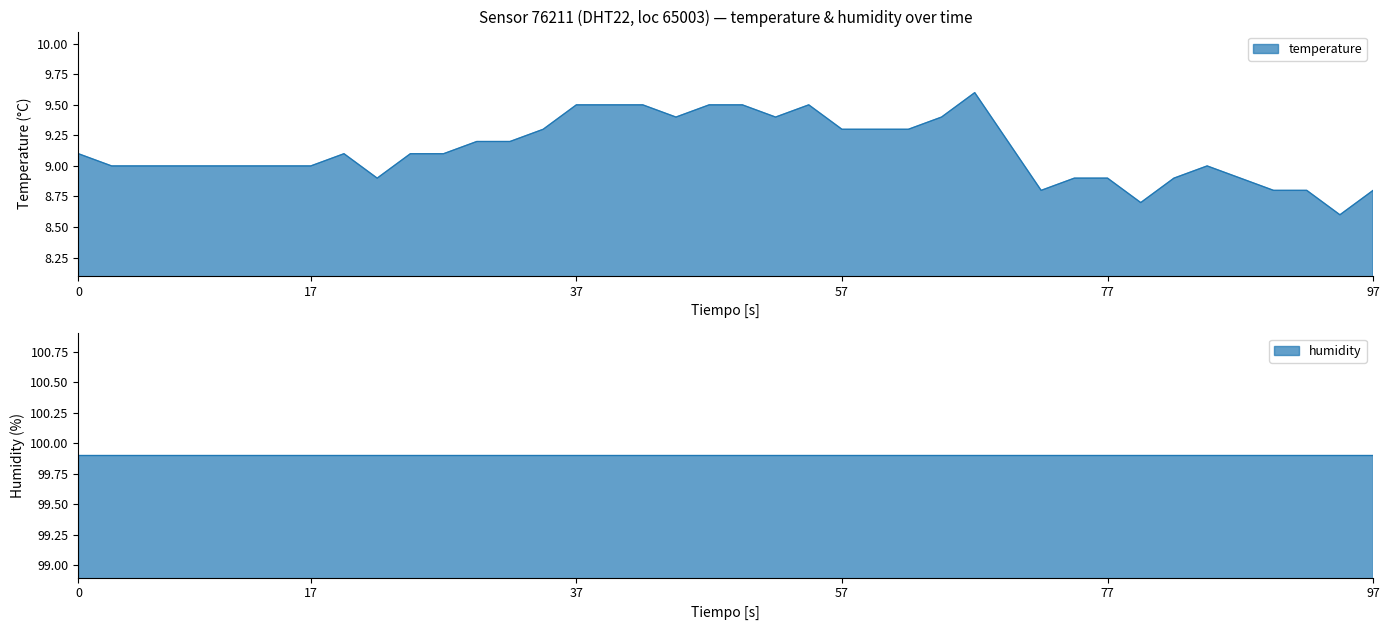

How many categories are shown in the chart?

40